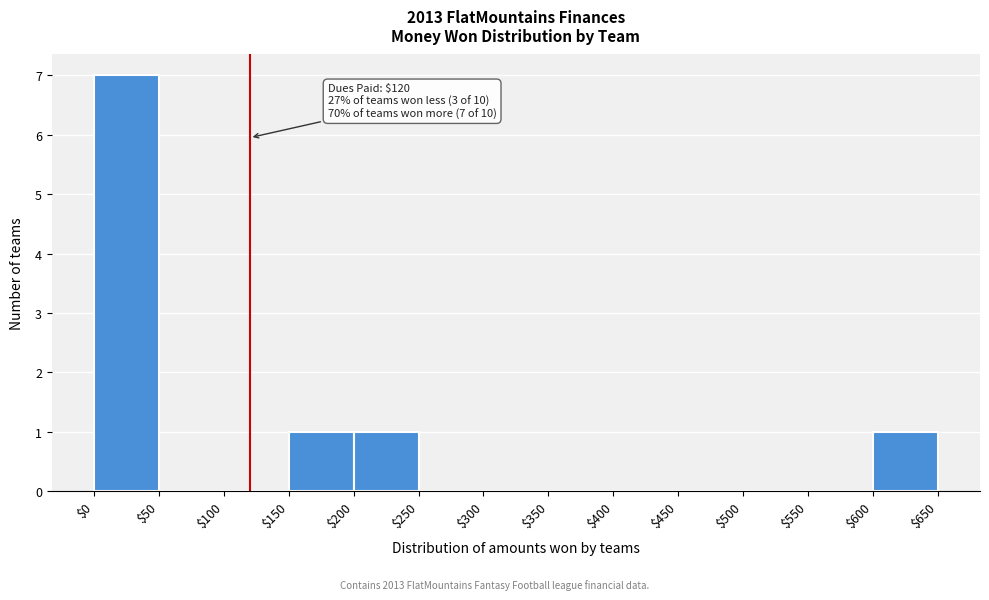

Over which range of the x-axis is the bar tallest?

$0 to $50